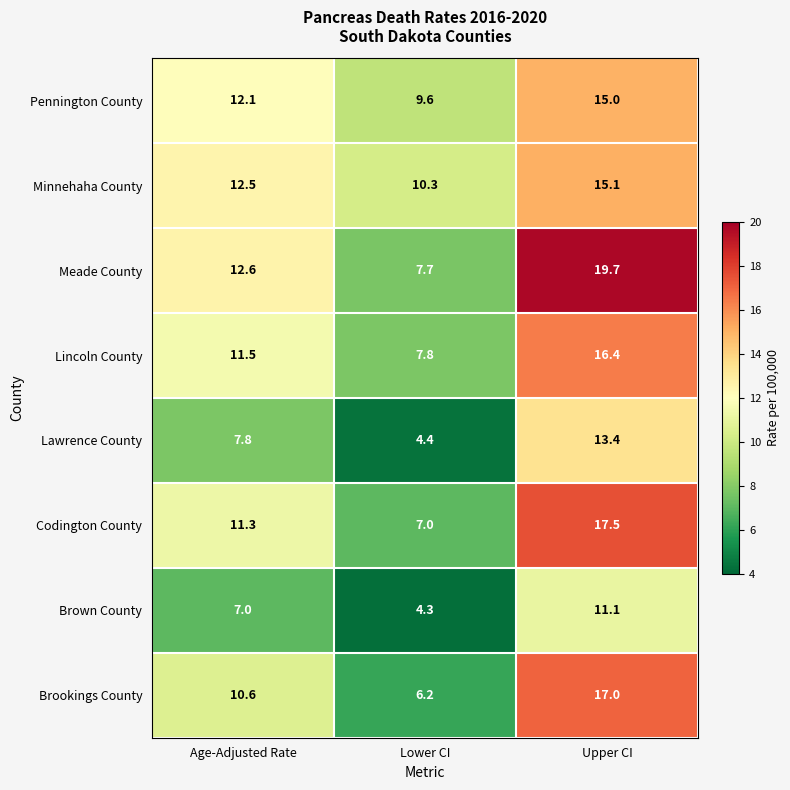

How many data points does each series have?

3